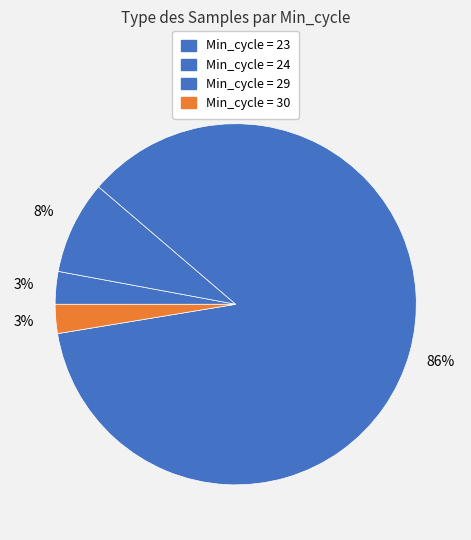

Does any single category account for the majority?

Yes